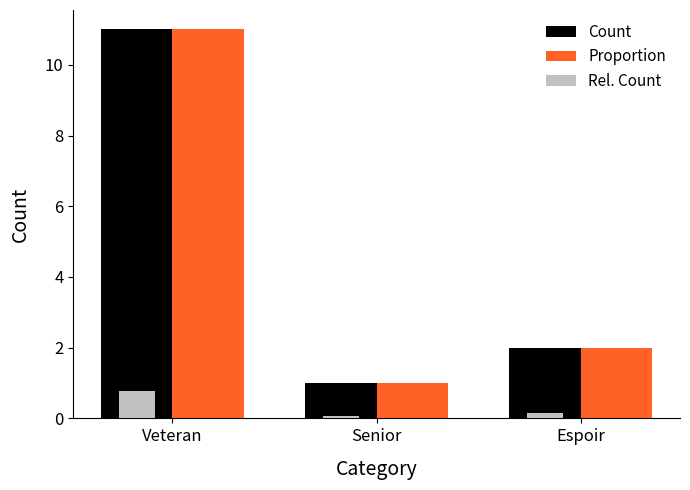

What is the total value across all series at Senior?

2.1